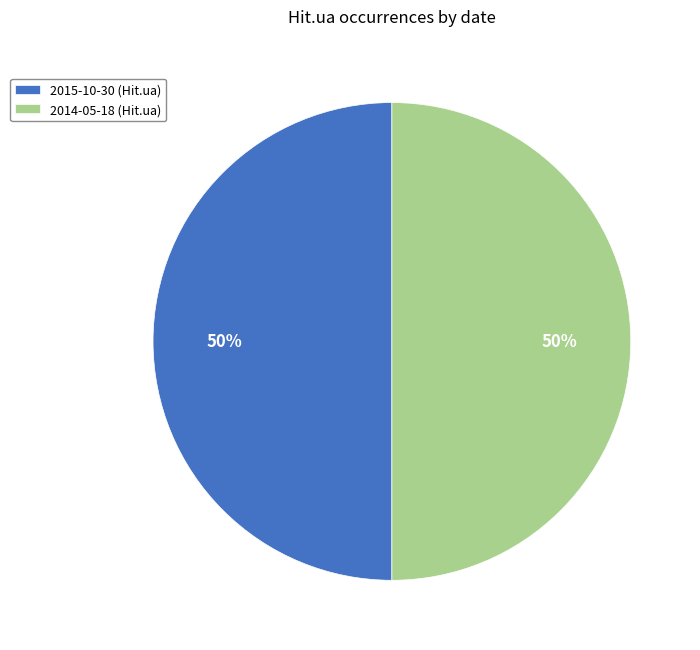

To the nearest percent, what is the average slice percentage?

50%